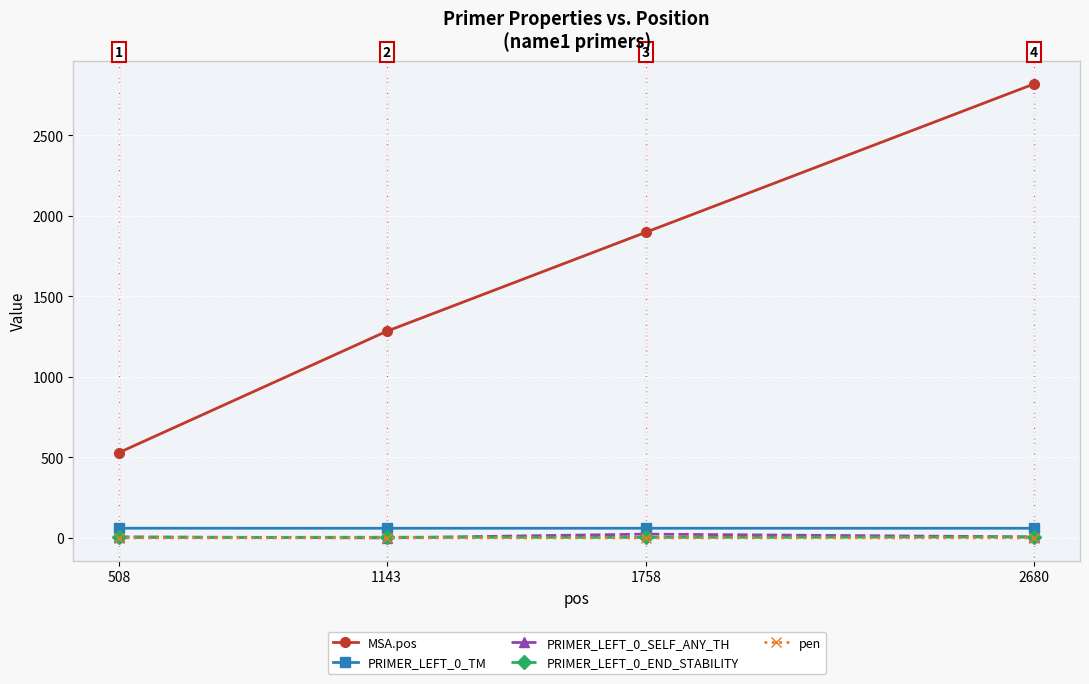

Count the pen values in the range 0 to 1.

4